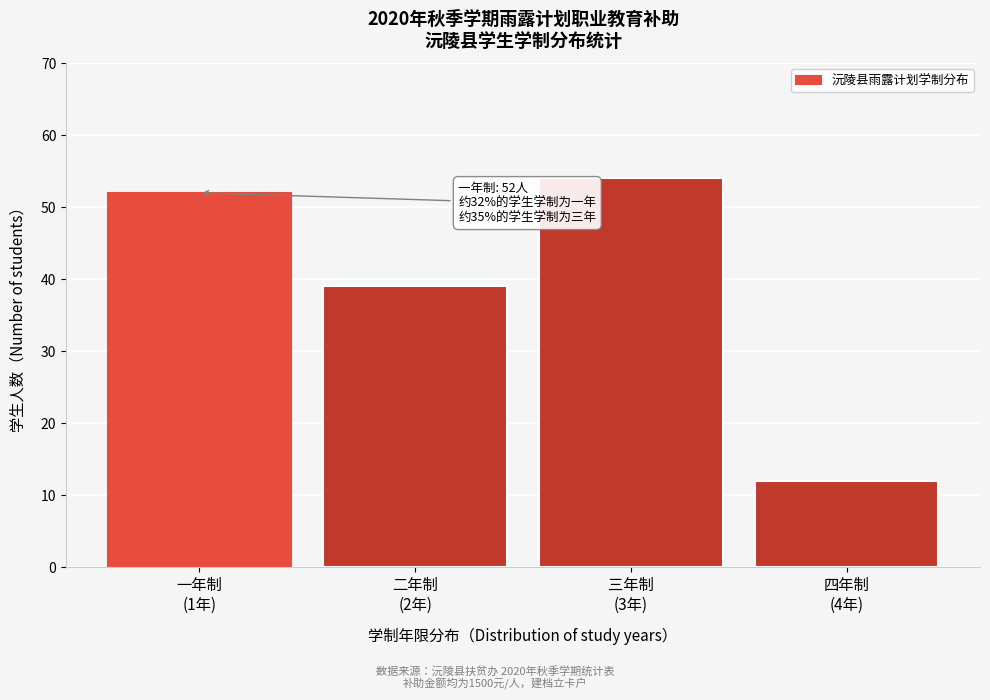

Reading right to left, extract all data points from this chart.

12	54	39	52